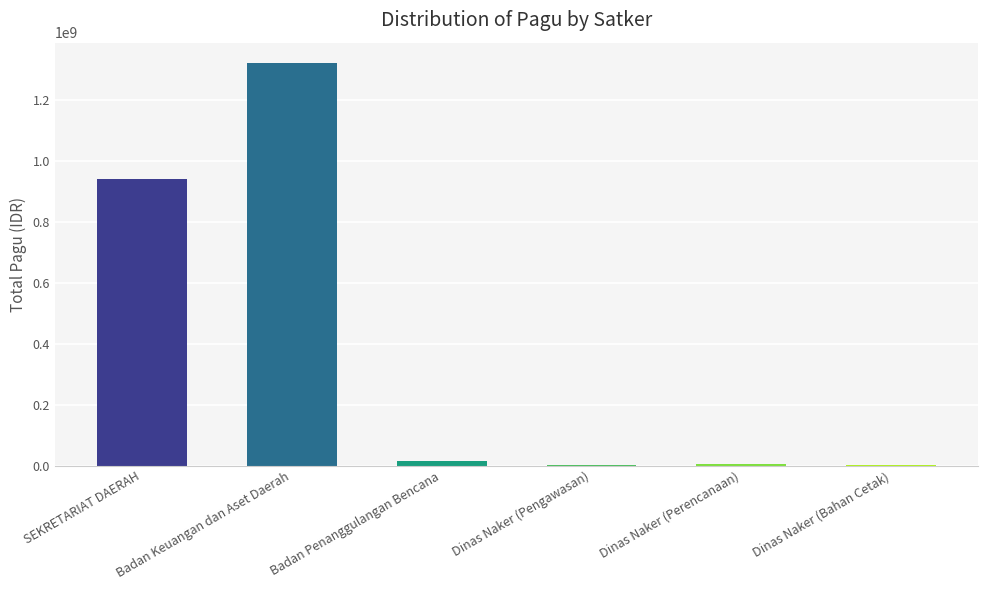

Does the chart contain stacked bars?

No